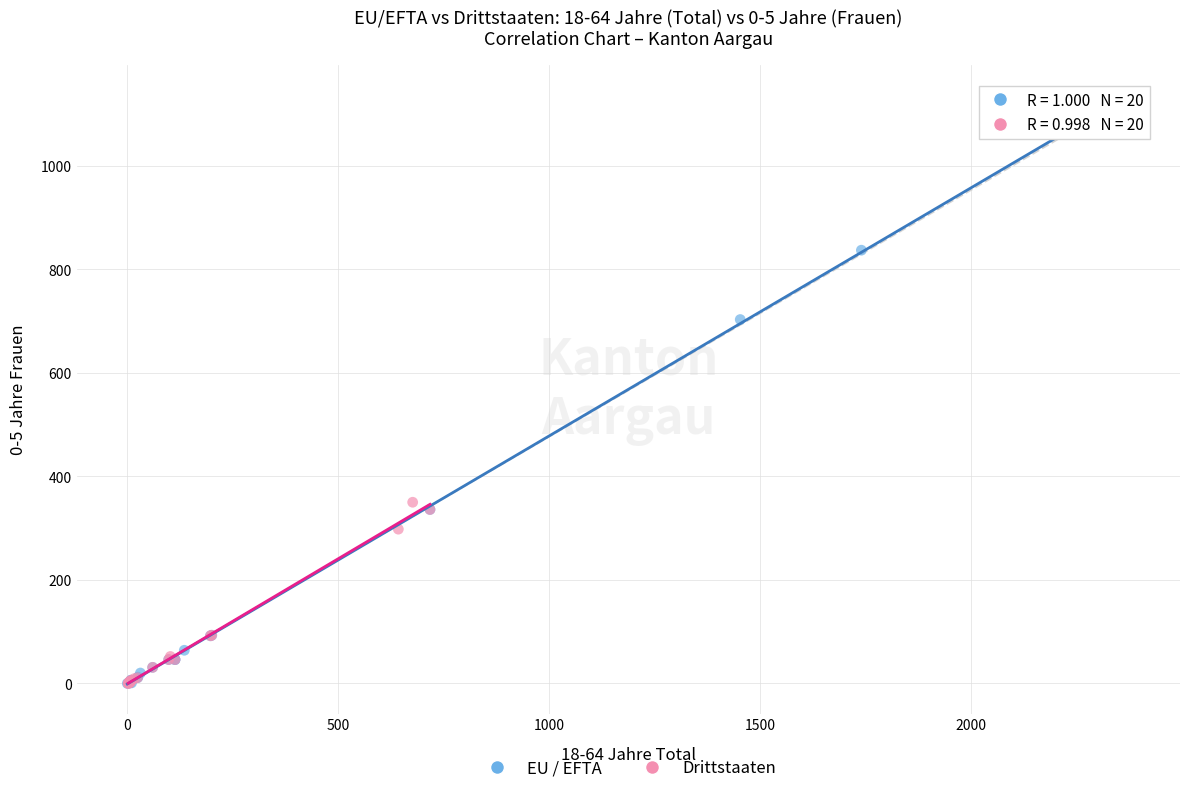

Which series has the largest Y range (max minus min)?

EU / EFTA